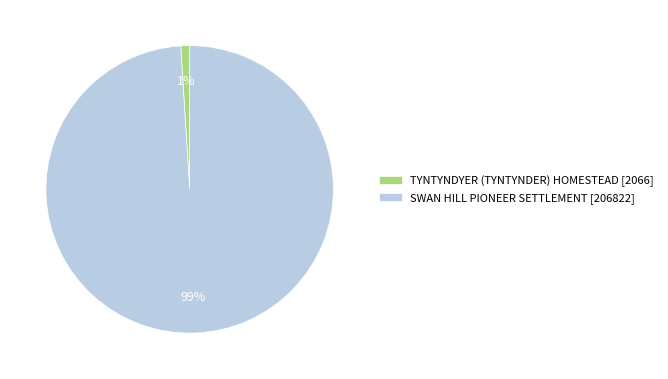

How many segments does this pie chart have?

2